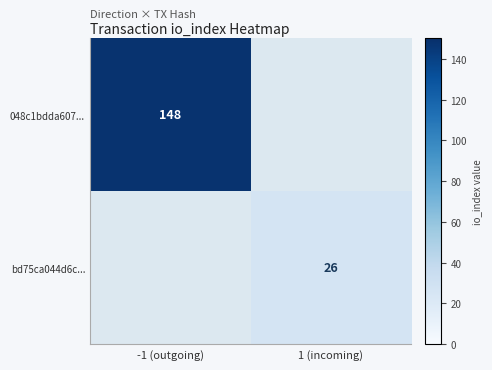

Is the value of 048c1bdda607... at -1 (outgoing) greater than the value of bd75ca044d6c... at 1 (incoming)?

Yes